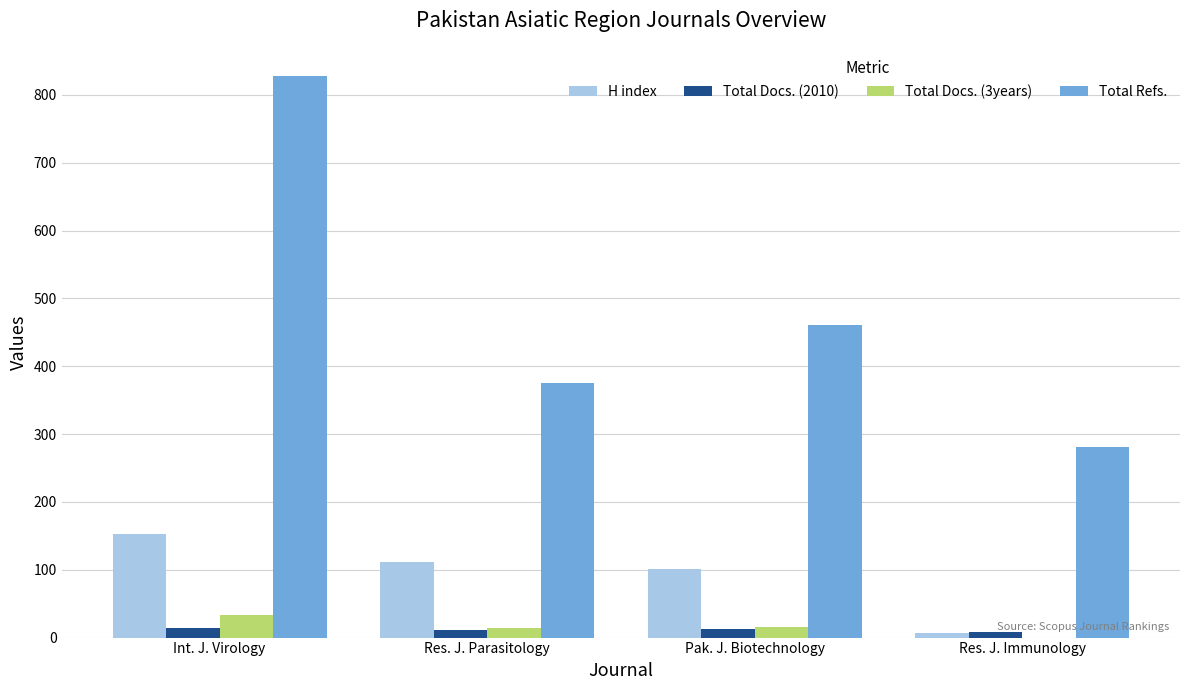

At which category is the sum across all series the highest?

Int. J. Virology